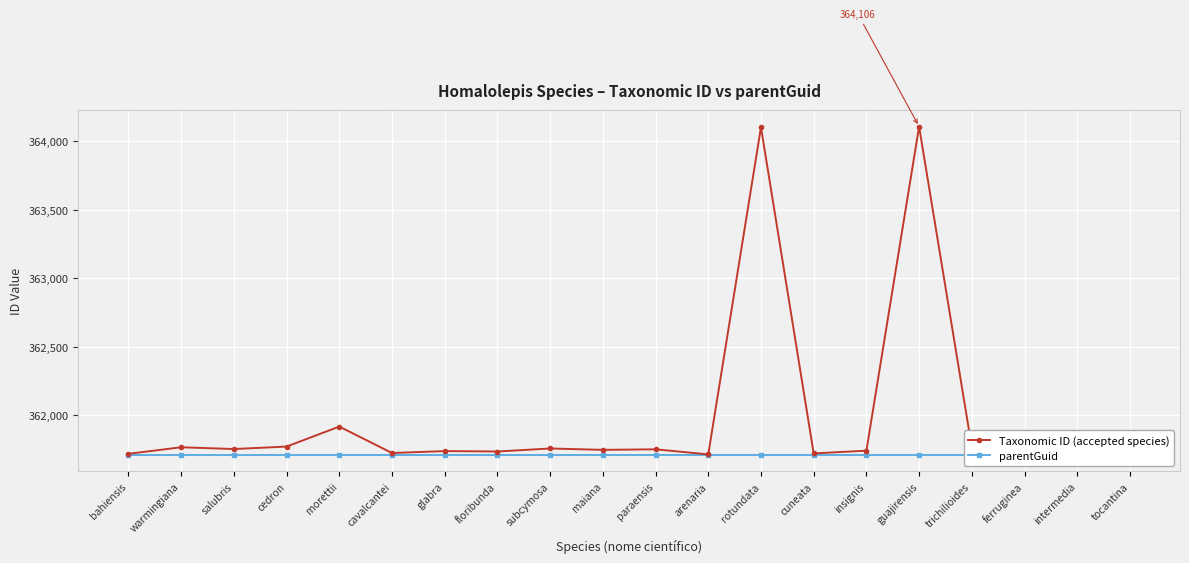

What value does the parentGuid series have at maiana?

361709